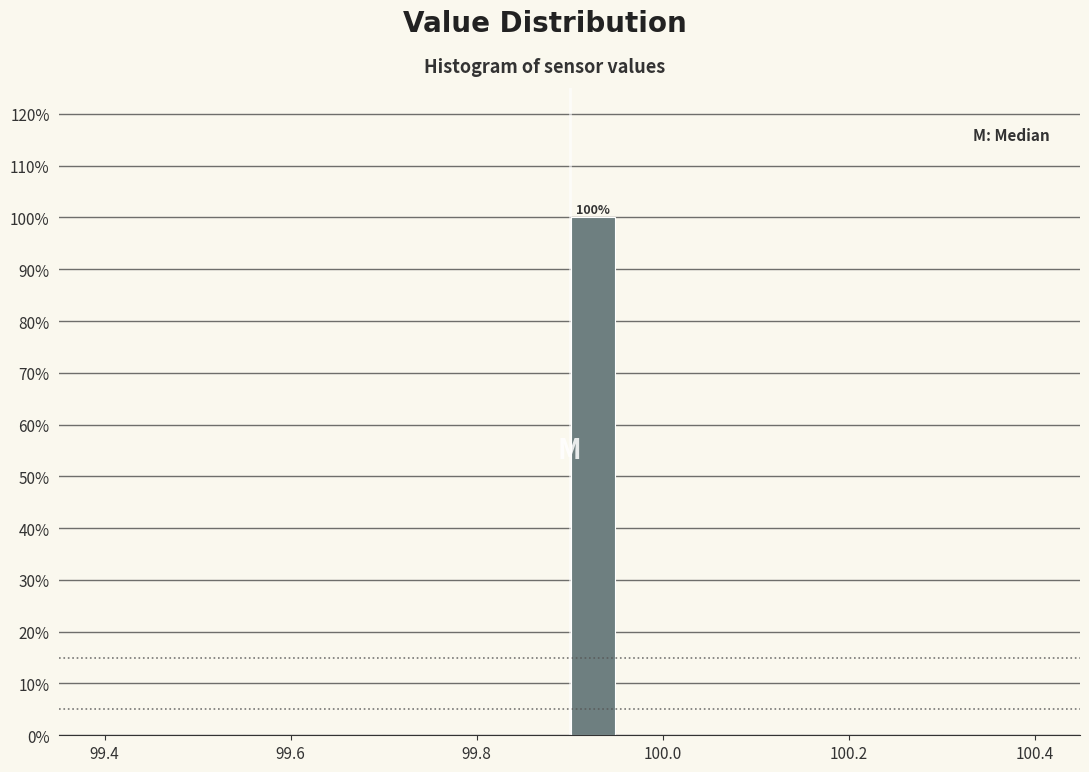

Around what value on the x-axis is the tallest bar? Give the approximate position of its centre, as read against the axis.

99.92